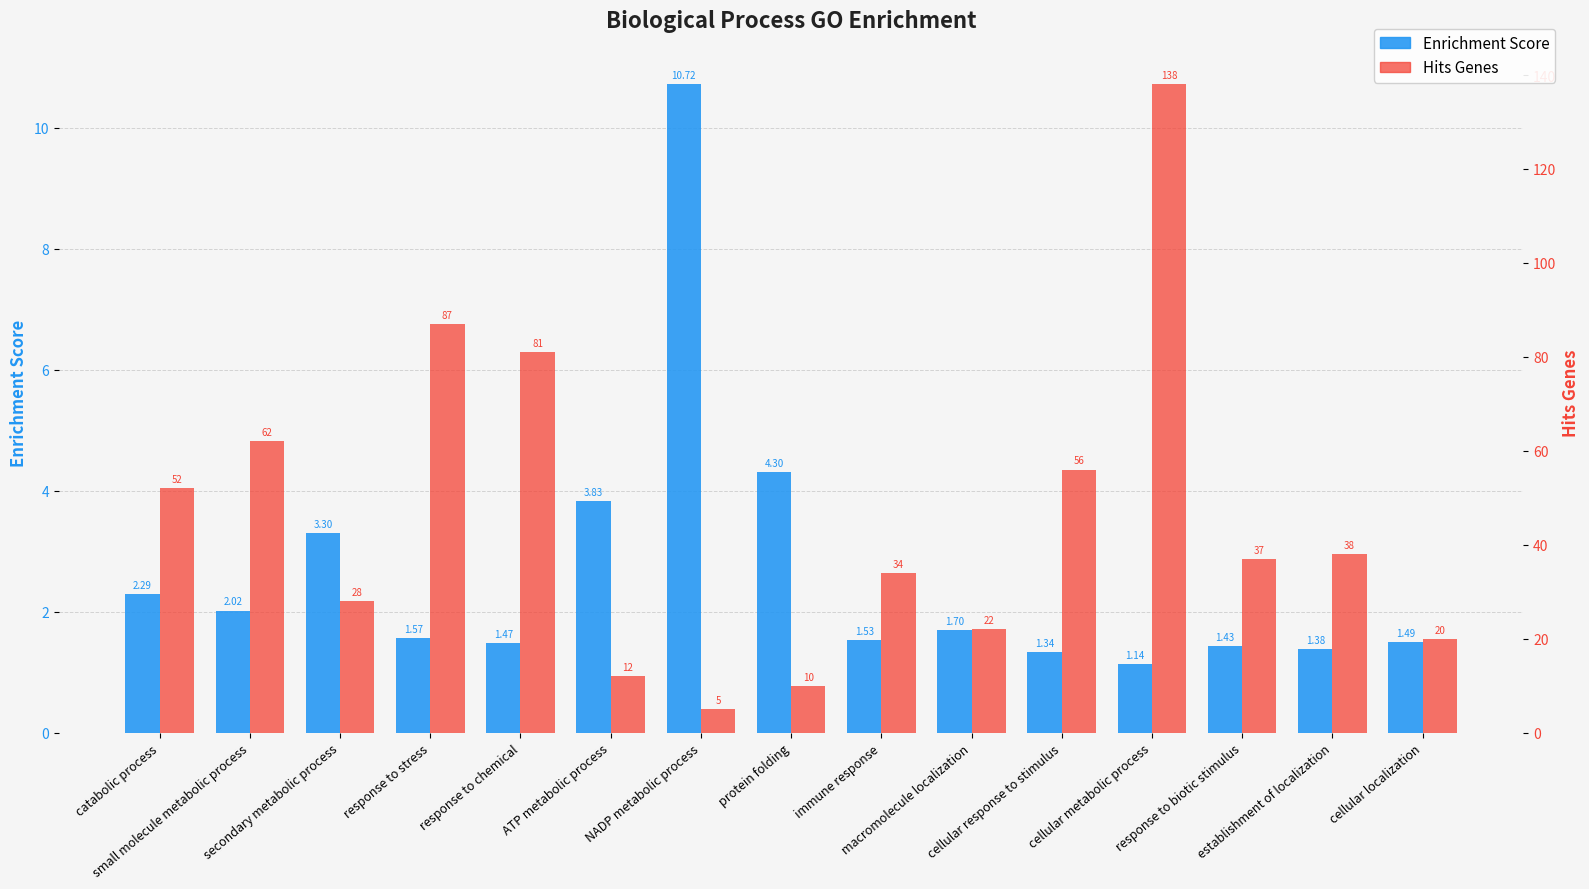

What is the difference between the maximum and minimum values in the Enrichment Score series?

9.6